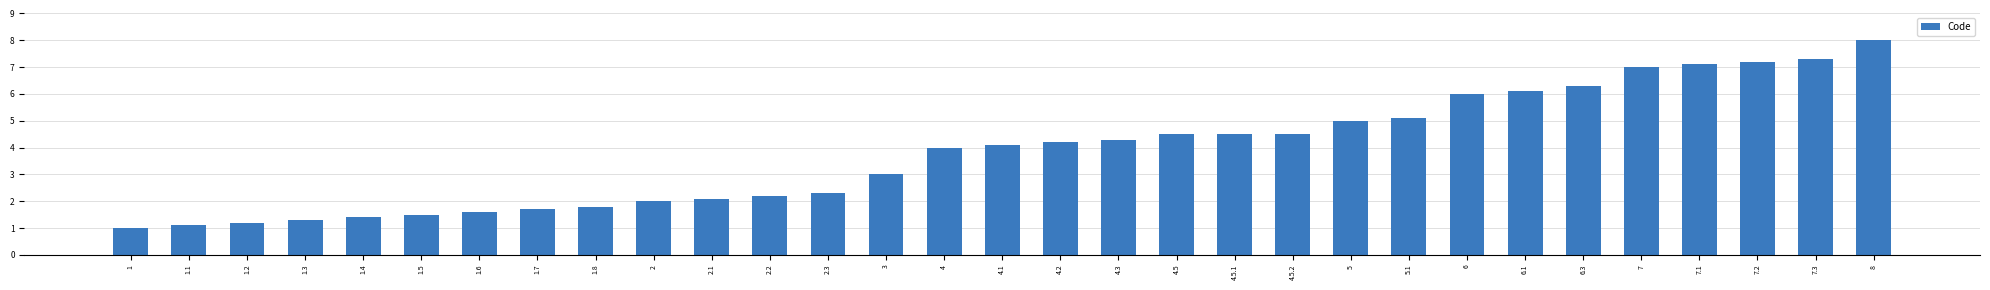

How many bars are there in total?

31